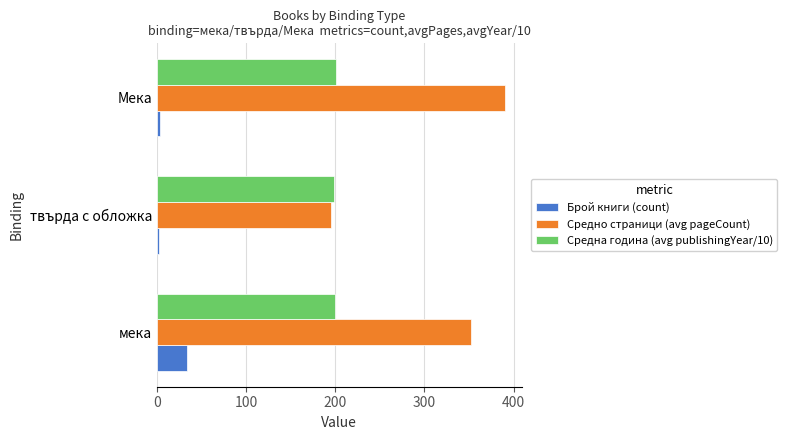

Which series has the largest total across all categories?

Средно страници (avg pageCount)